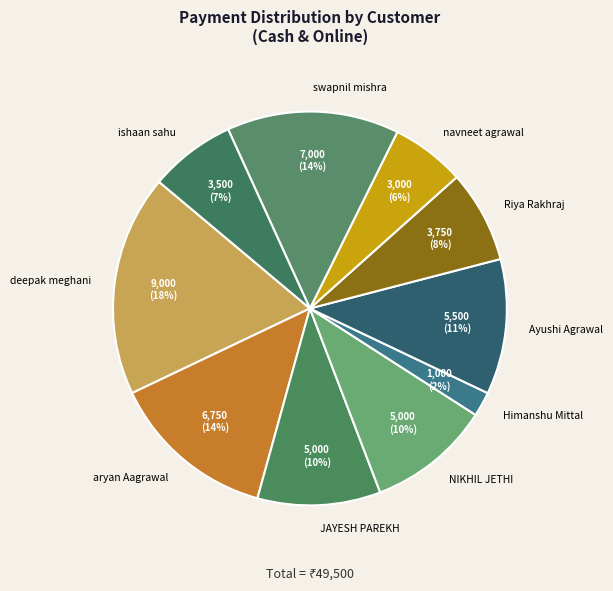

To the nearest percent, what is the difference between the Himanshu Mittal and aryan Aagrawal slice percentages?

12%